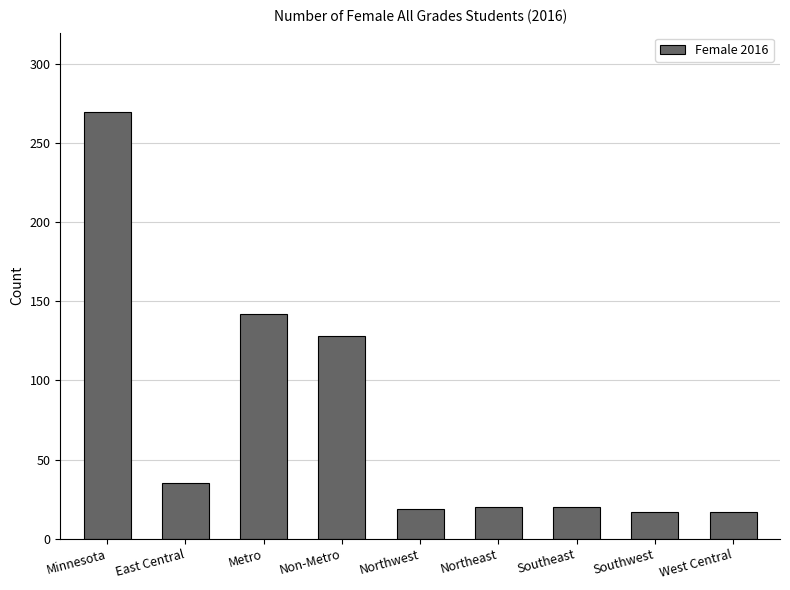

What is the approximate value at Southeast, to the nearest 10?

20